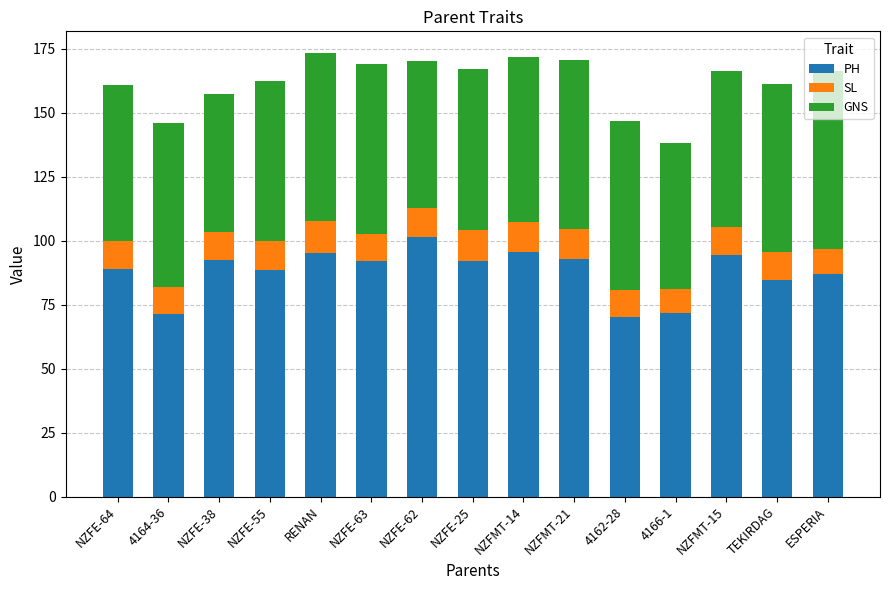

What is the total value across all series at NZFMT-15?

166.5